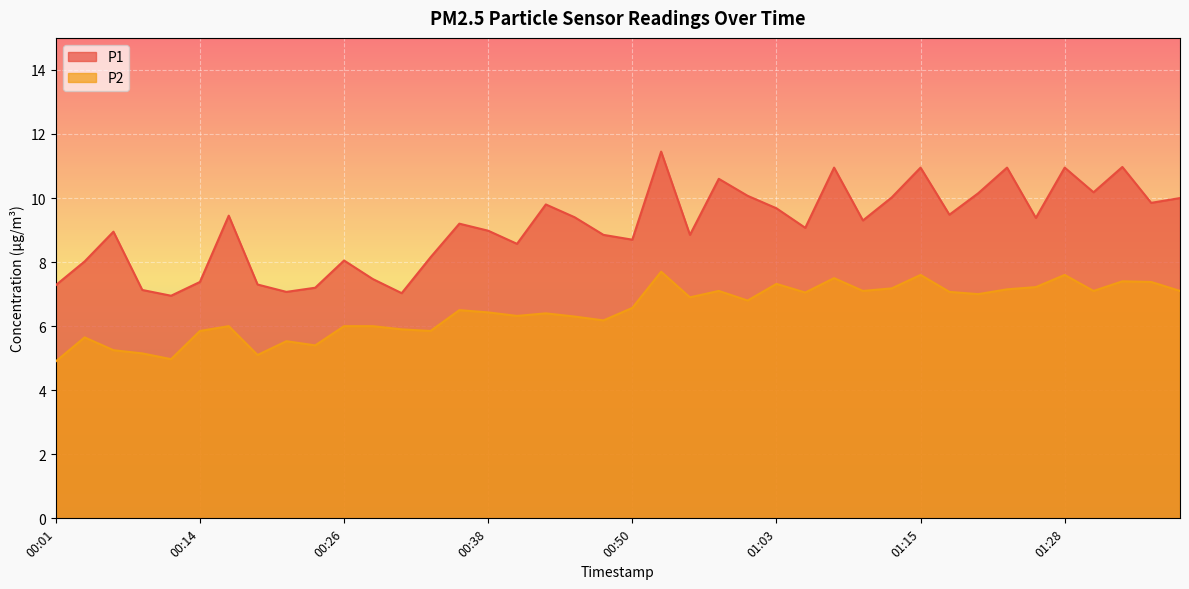

List the series in order of their peak value, lowest first.

P2, P1